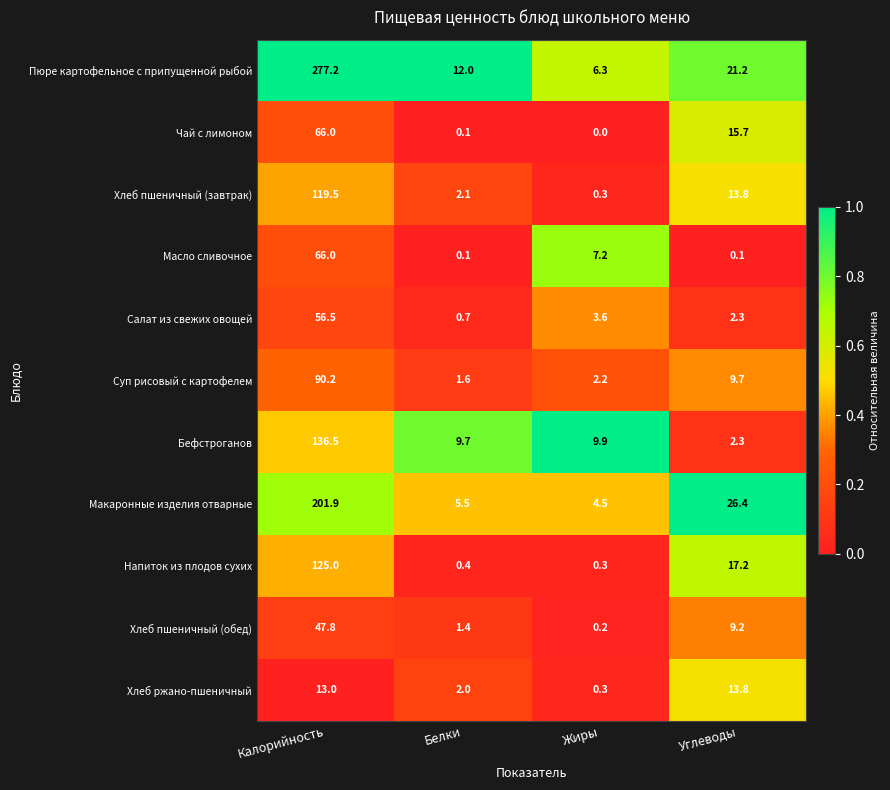

What is the sum of all Чай с лимоном values?

81.8